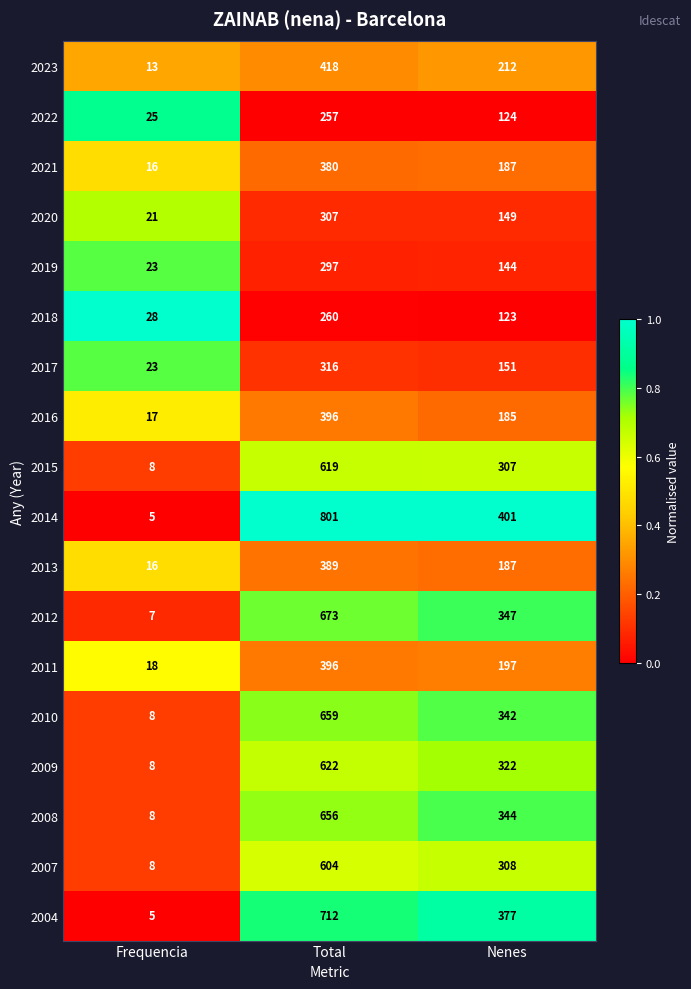

Which series has the largest total across all categories?

2014